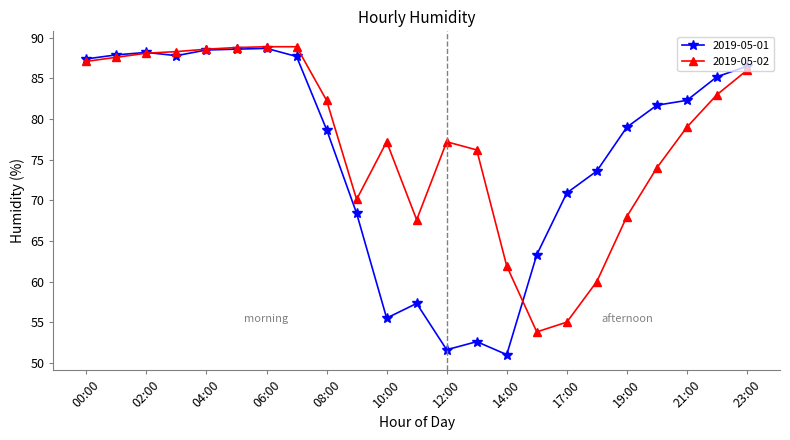

What is the minimum value for 2019-05-02?

53.8